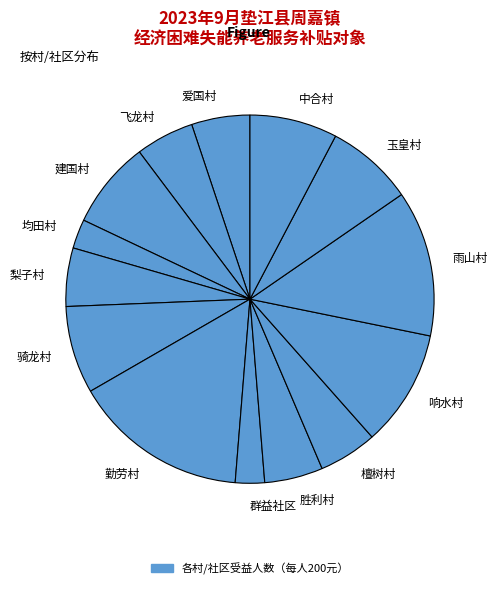

What is the ratio of the value at 骑龙村 to the value at 建国村?

1.0